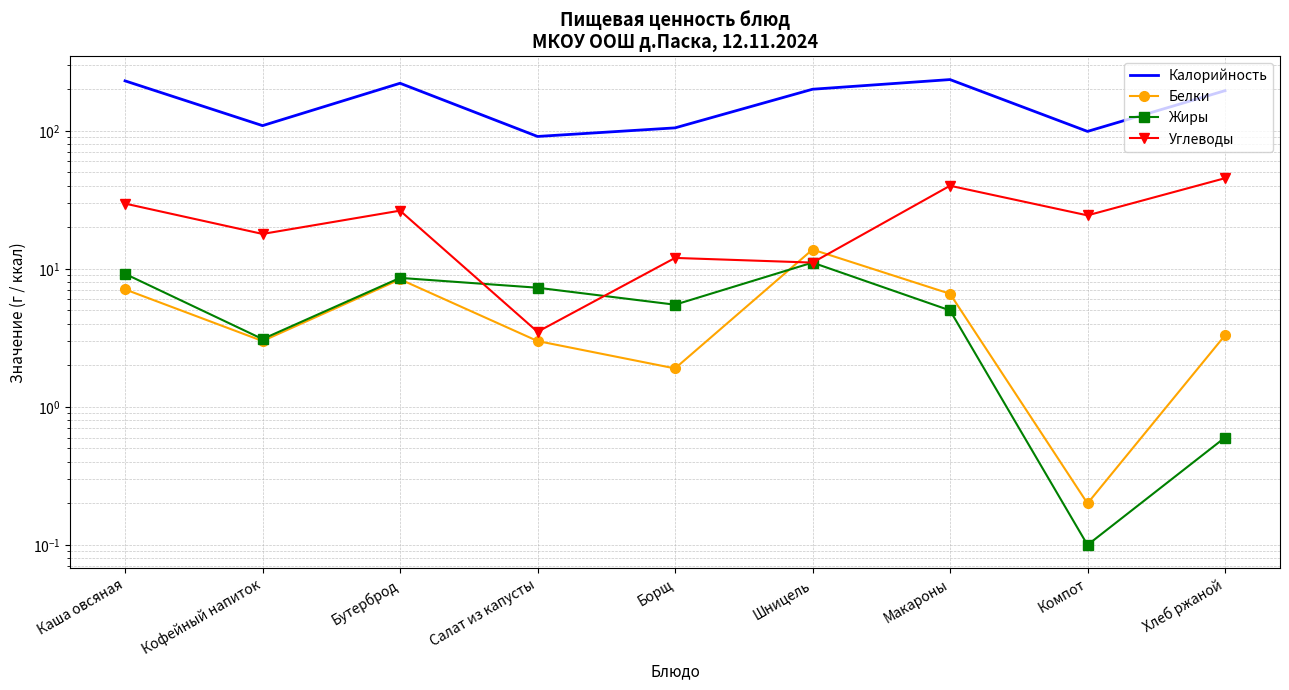

What is the minimum value for Белки?

0.2